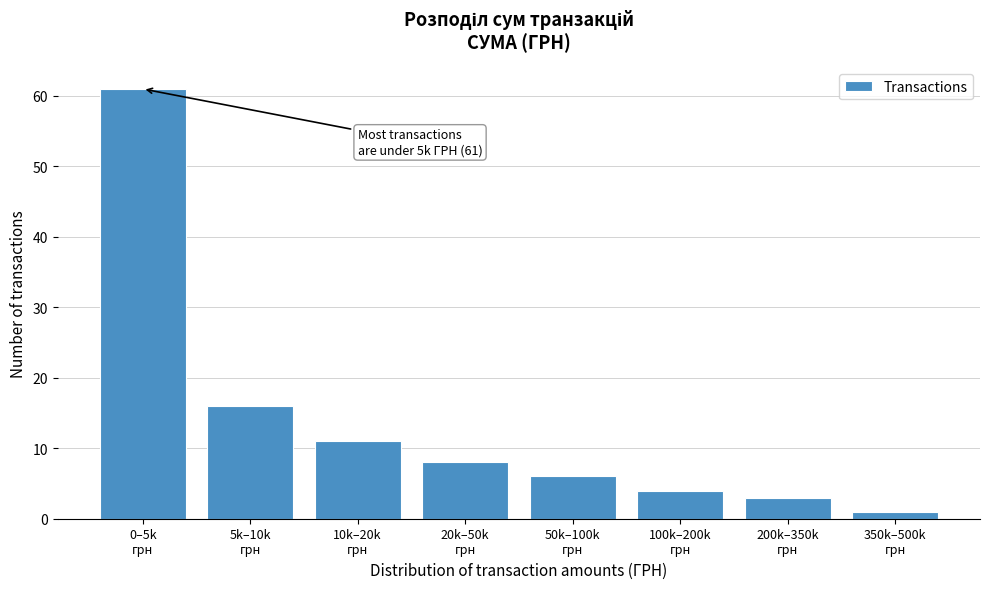

Reading left to right, transcribe all the data shown in this chart.

61	16	11	8	6	4	3	1